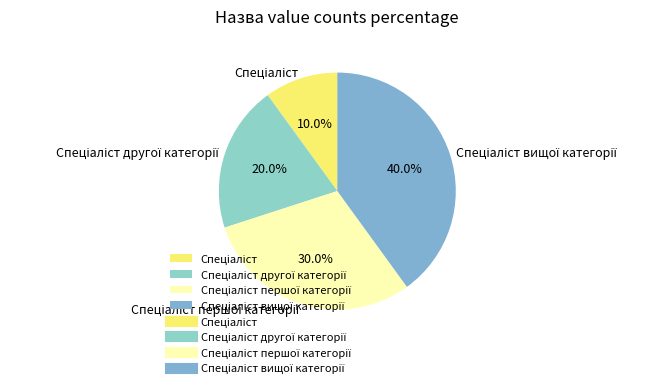

Is there a majority slice in this chart?

No